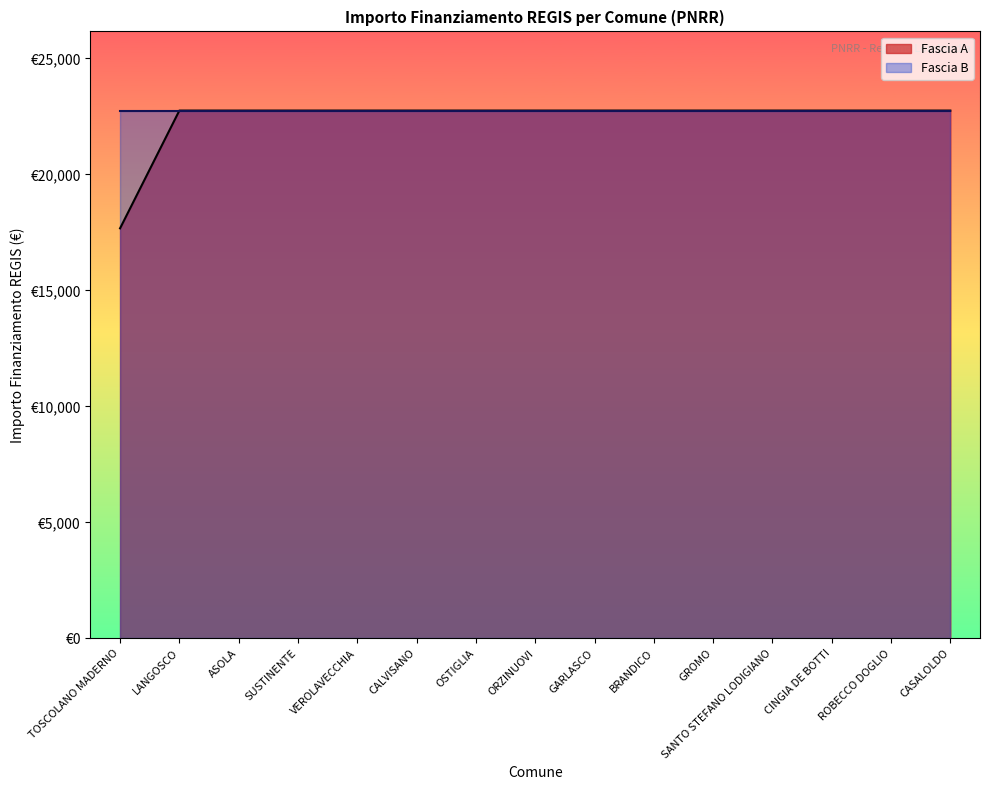

What is the label of the 3rd point from the left?

ASOLA